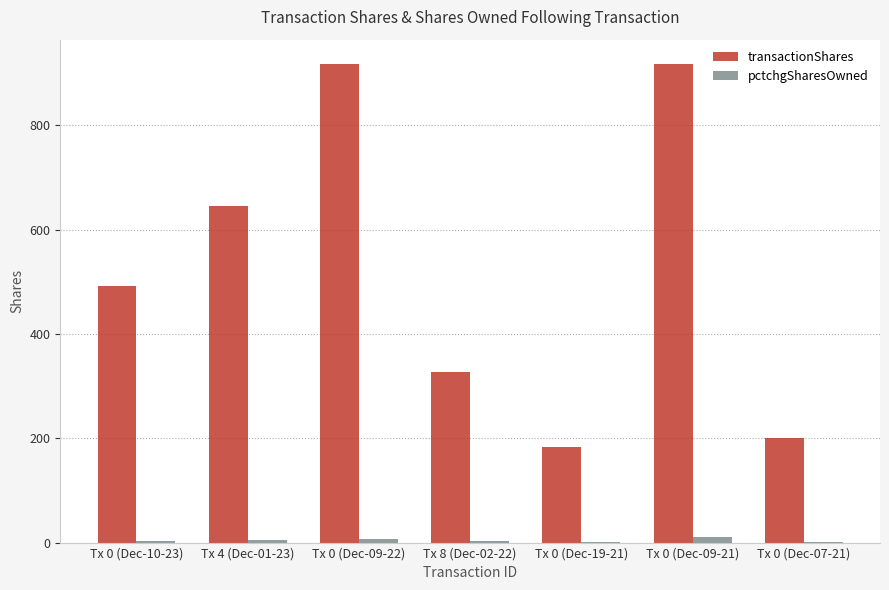

What is the sum of all pctchgSharesOwned values?

33